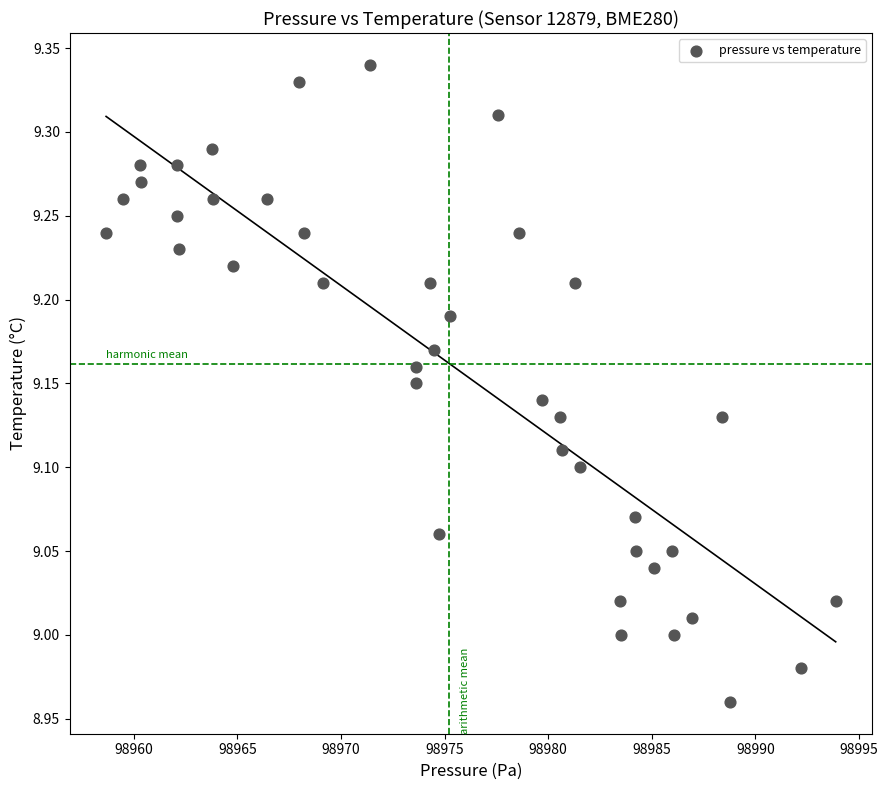

What is the range of Y values (max minus min)?

0.4